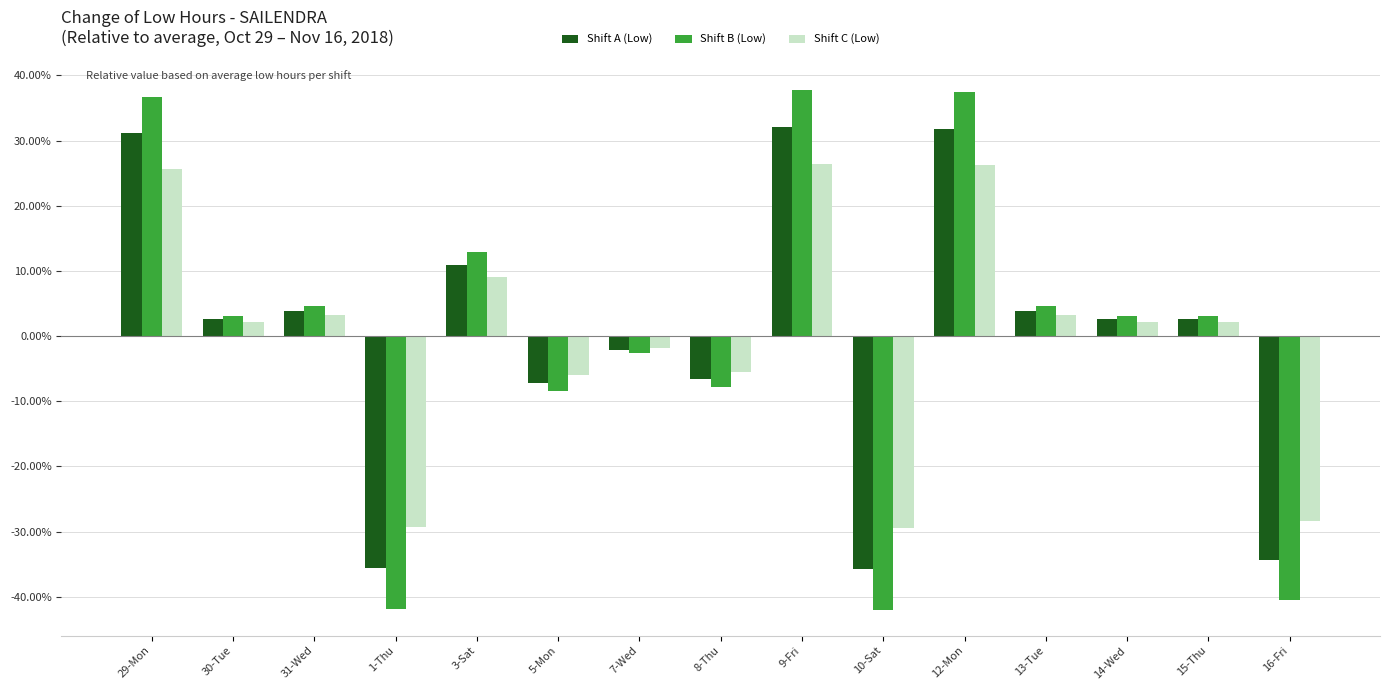

At which label is Shift A (Low) closest to -1?

7-Wed